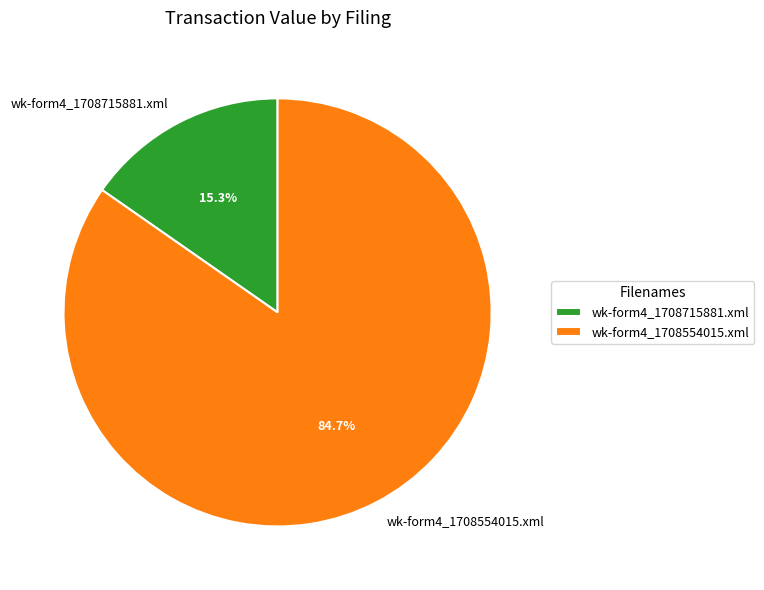

What is the total percentage of wk-form4_1708715881.xml and wk-form4_1708554015.xml?

100.0%